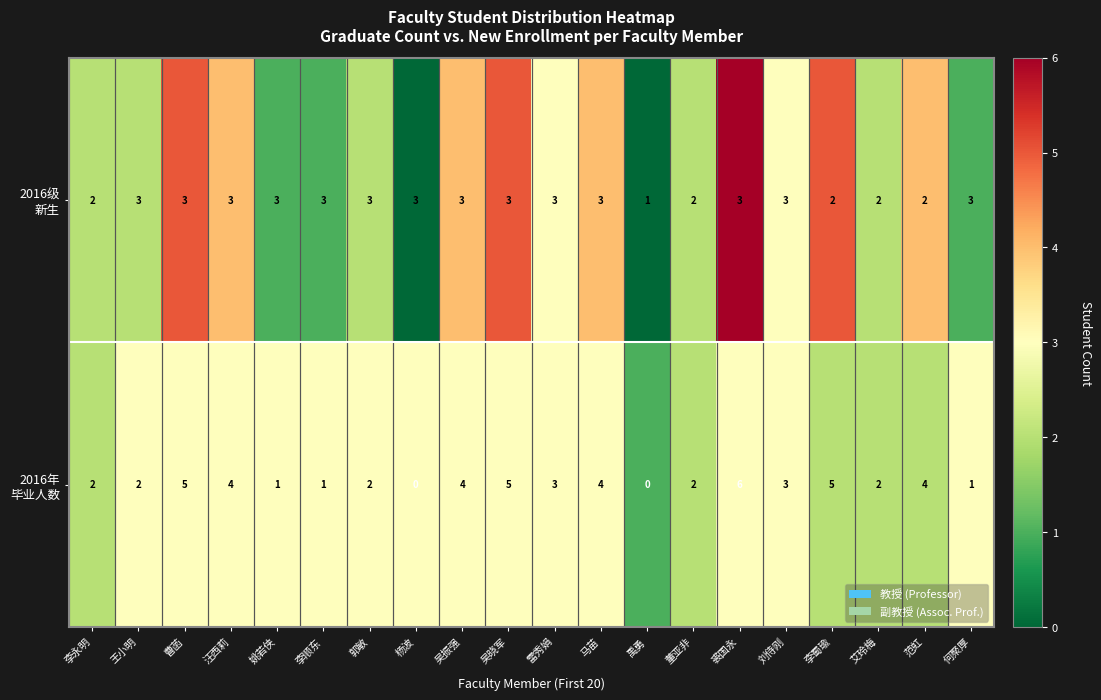

How many categories are shown in the chart?

20